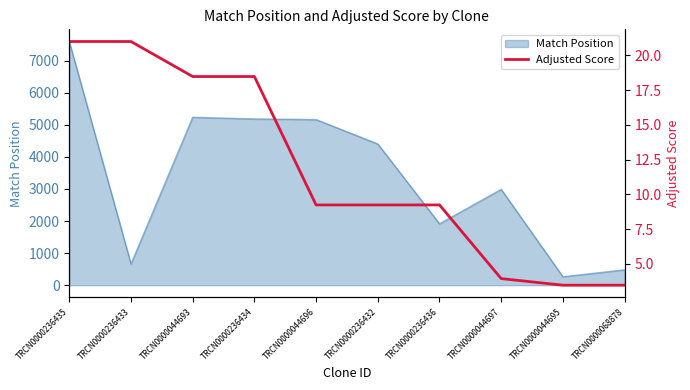

What is the smallest value displayed?

3.5